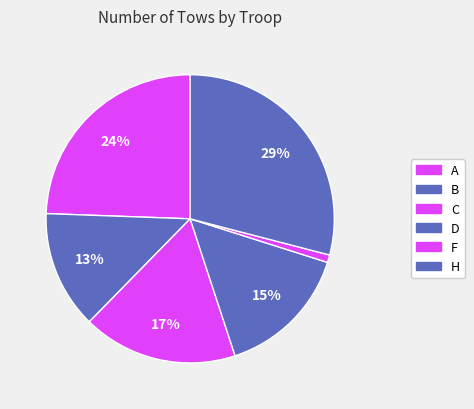

How many segments does this pie chart have?

6